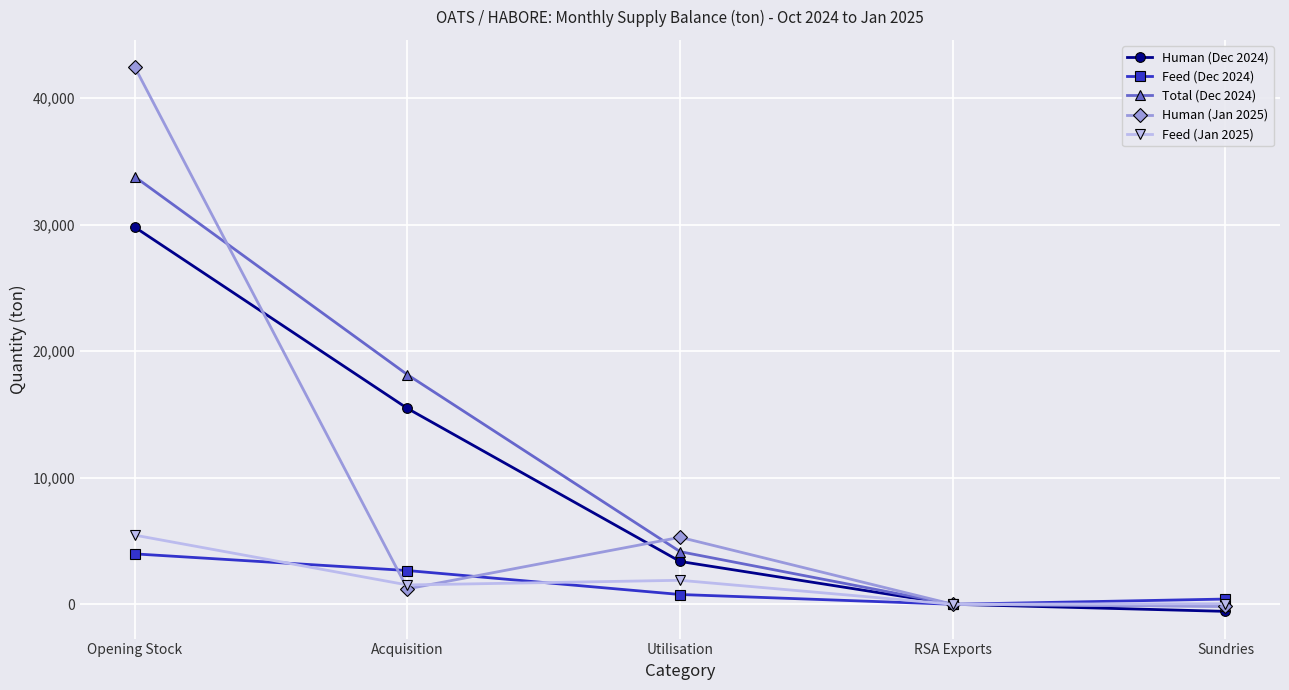

At which label does Human (Dec 2024) first exceed 3384?

Opening Stock